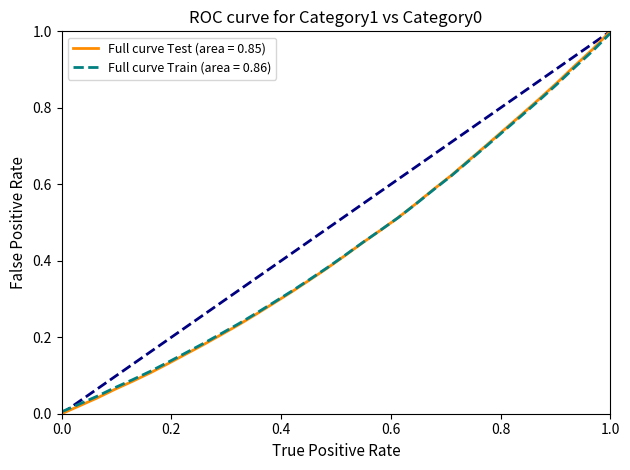

Which series has the largest range (max minus min)?

Full curve Test (area = 0.85)